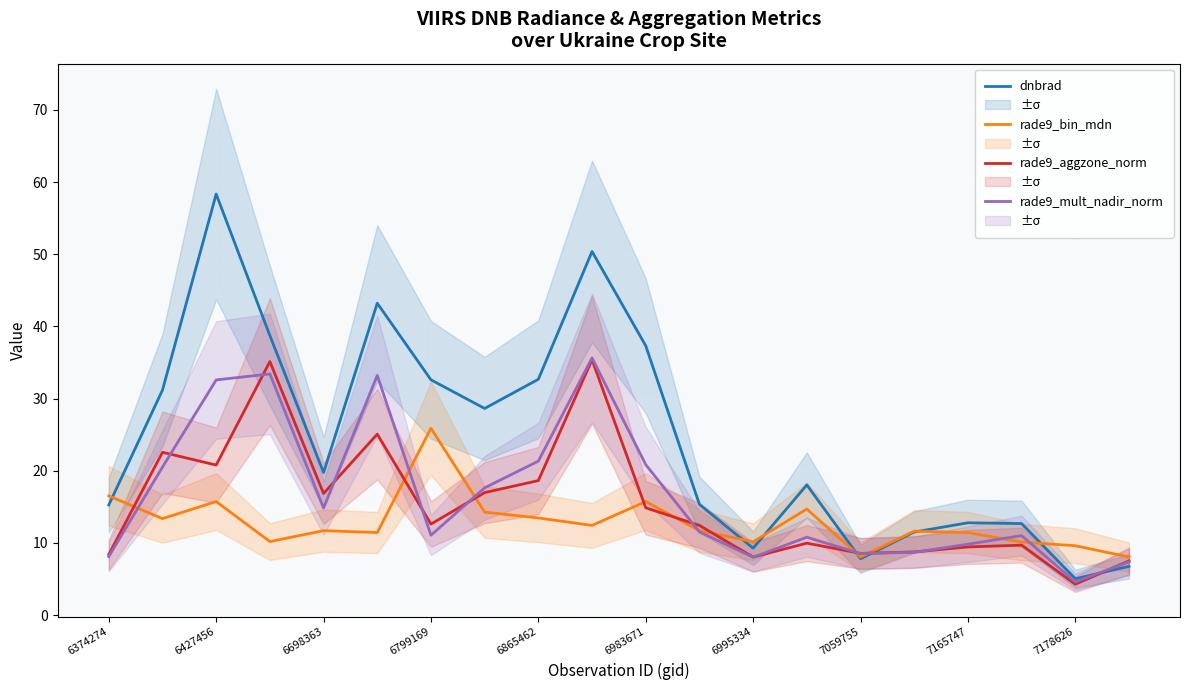

What is the sum of all rade9_mult_nadir_norm values?

329.5